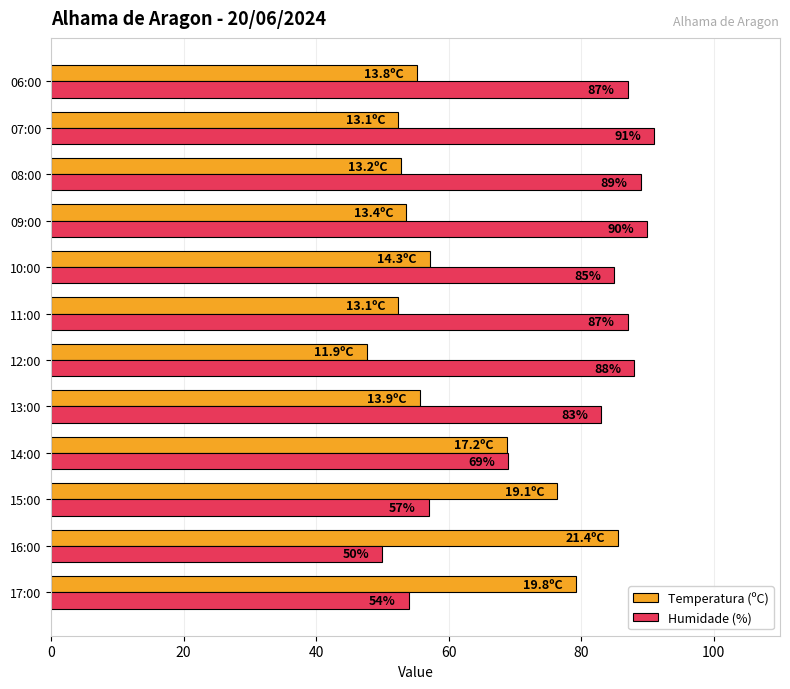

Is the value of Temperatura (ºC) at 12:00 greater than the value of Humidade (%) at 10:00?

No